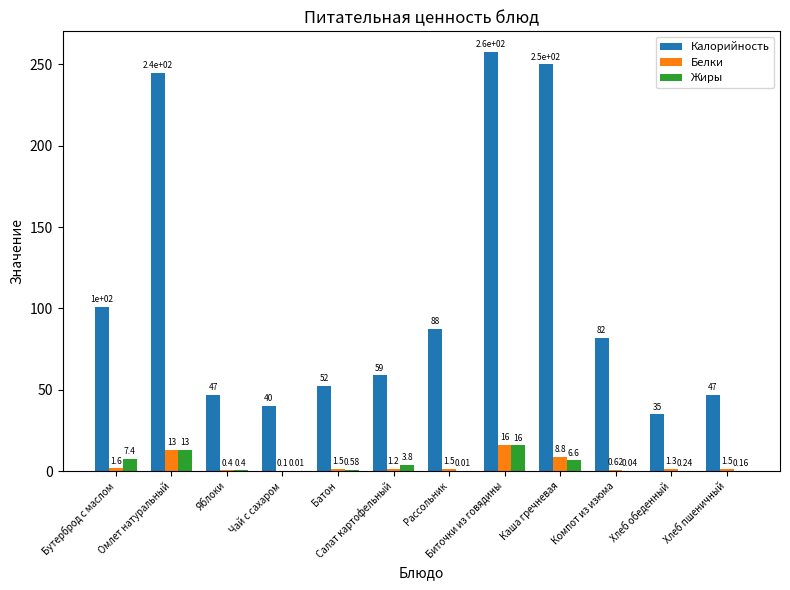

Which label corresponds to the largest value in the chart?

Биточки из говядины